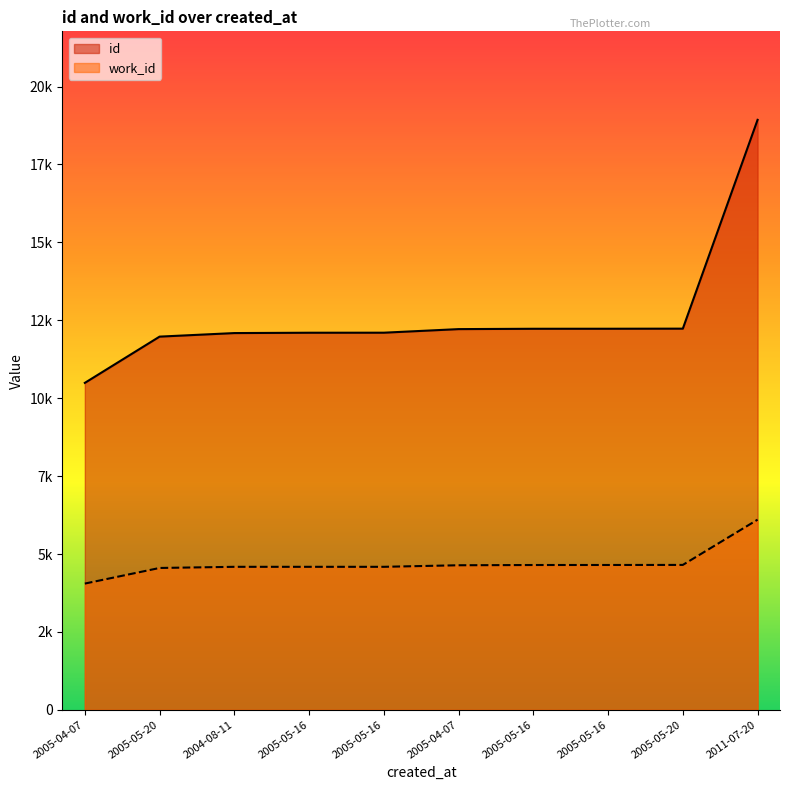

What is the value of the work_id point at the 5th from the left?

4589